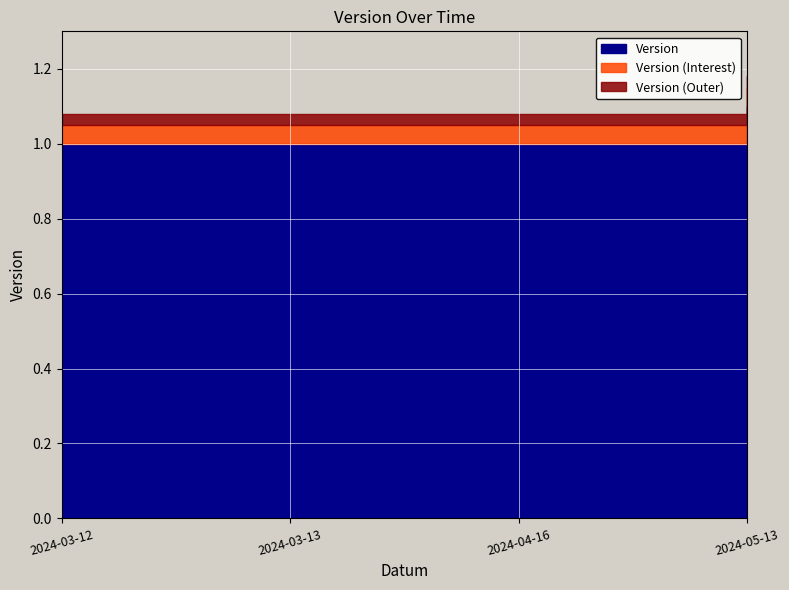

What is the approximate value at 2024-04-16?

1.0